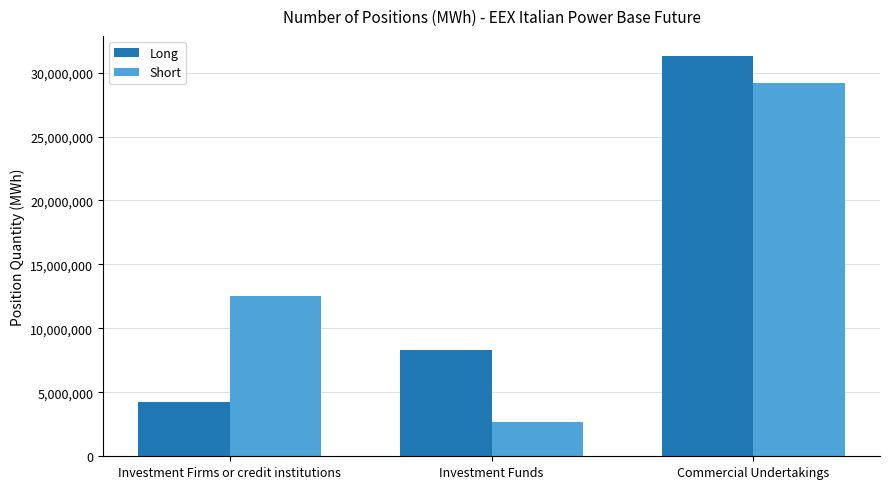

Which series changed the most between Investment Funds and Commercial Undertakings?

Short